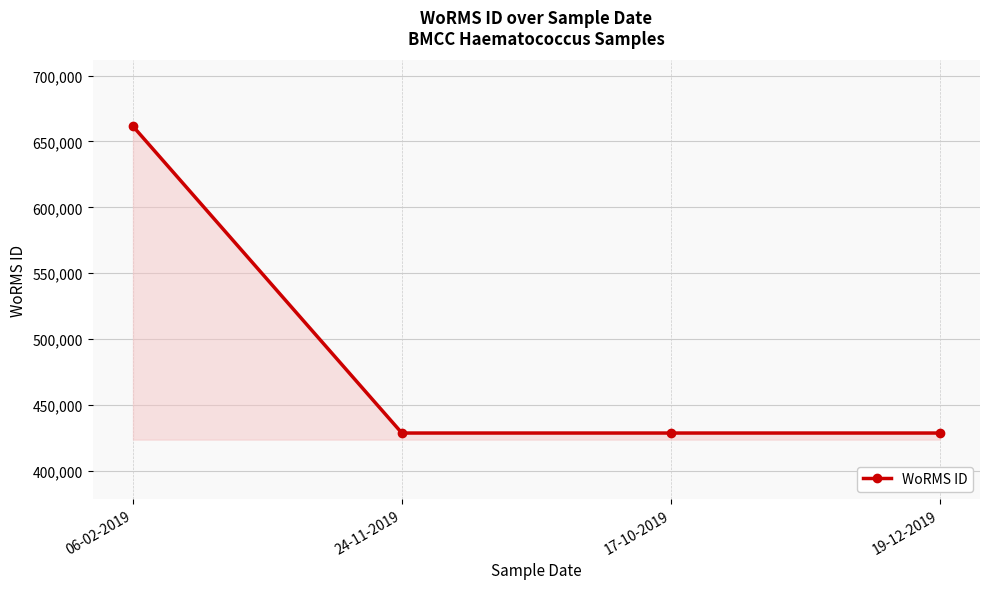

What is the sum of all values?

1947125